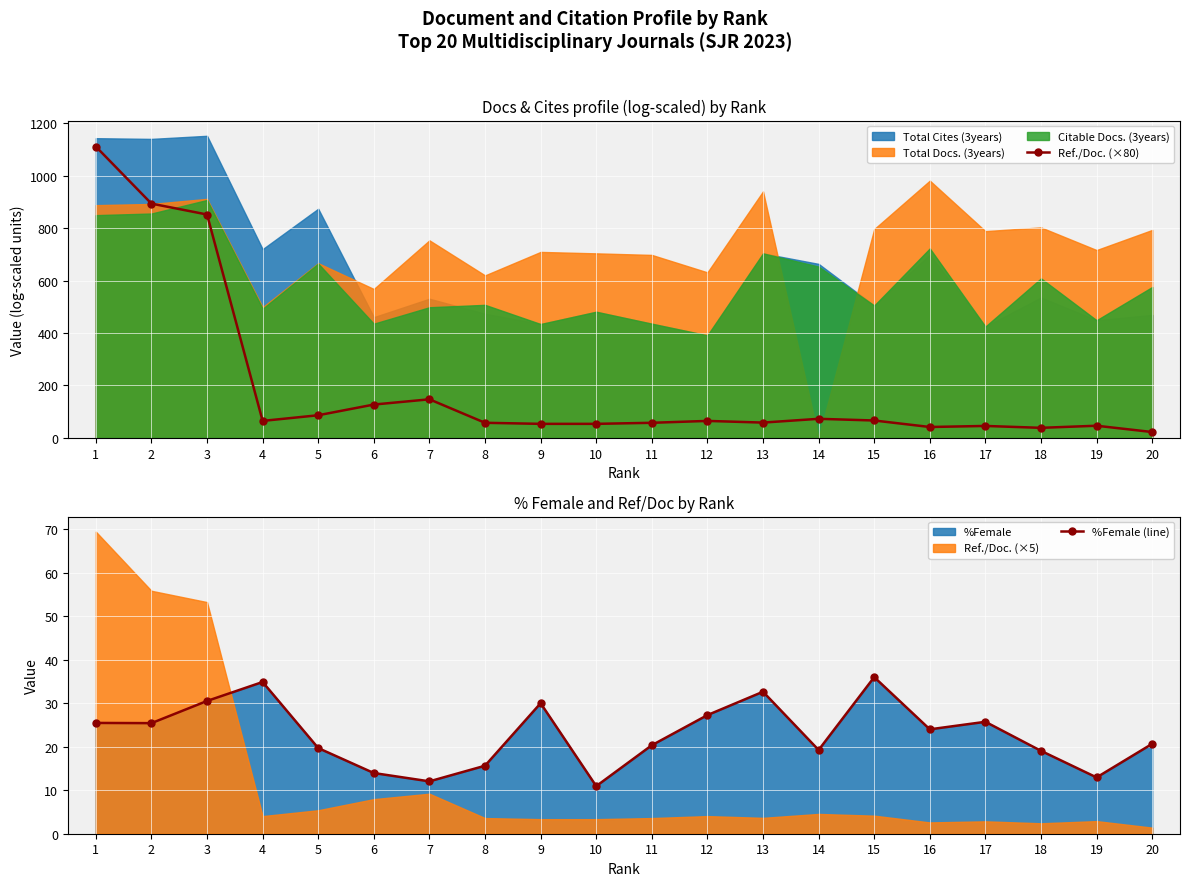

Between 6 and 1, which is larger?

1